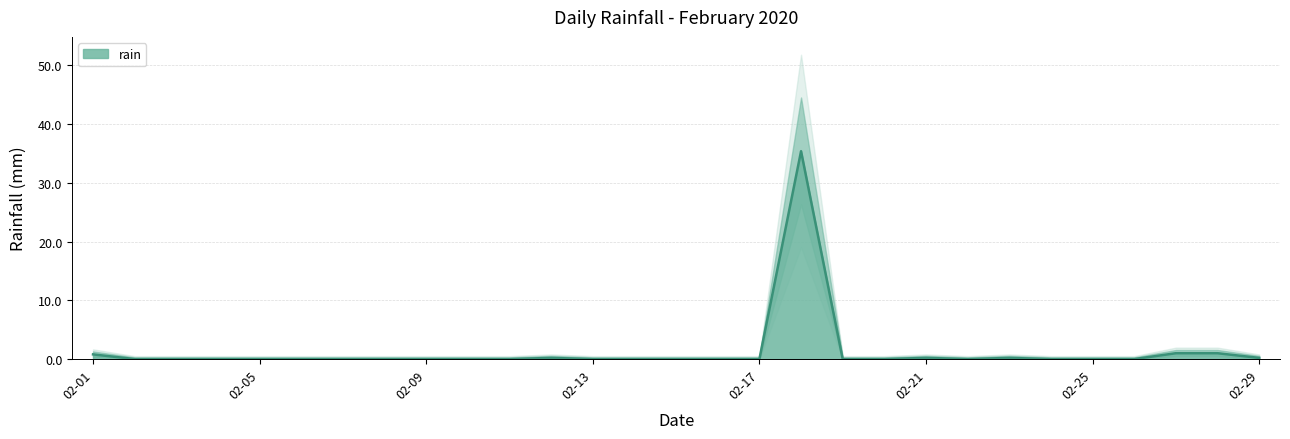

How many data points are above 0?

8